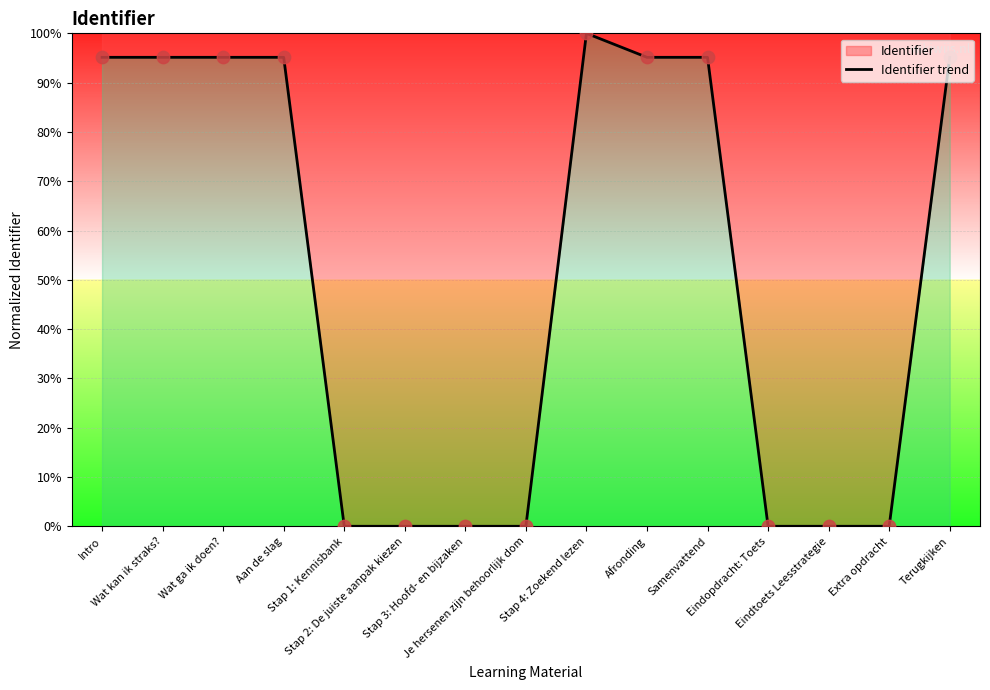

Which has a higher value, Stap 1: Kennisbank or Terugkijken?

Terugkijken